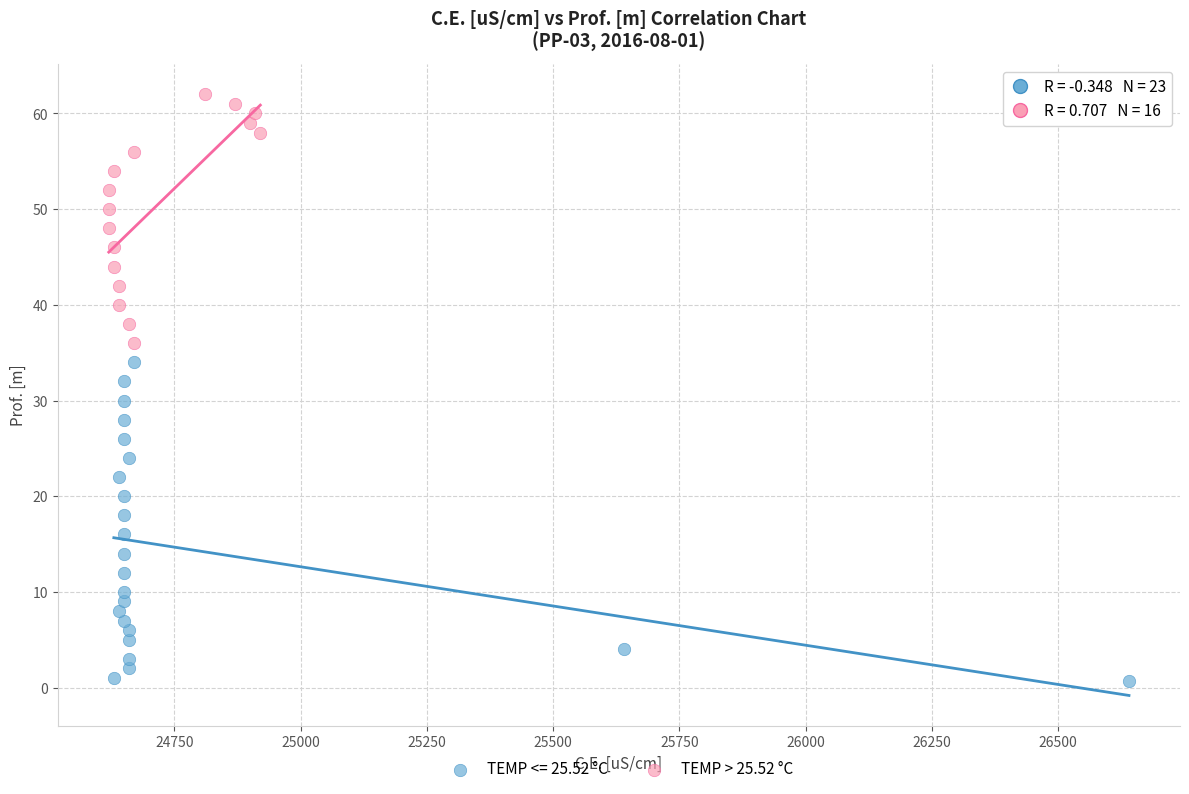

Which series has the widest spread of Y values?

TEMP <= 25.52 °C